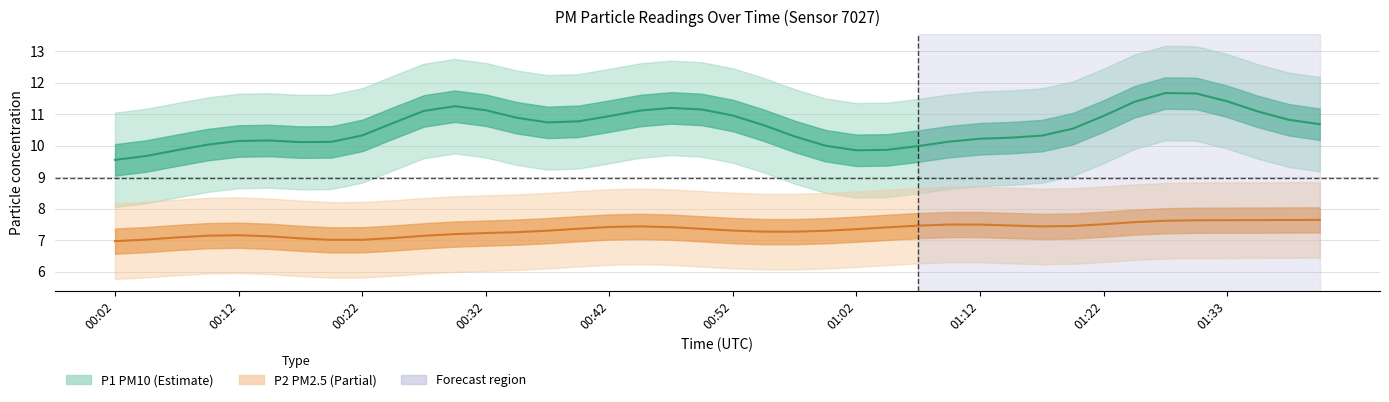

What position from the left is 11?

12